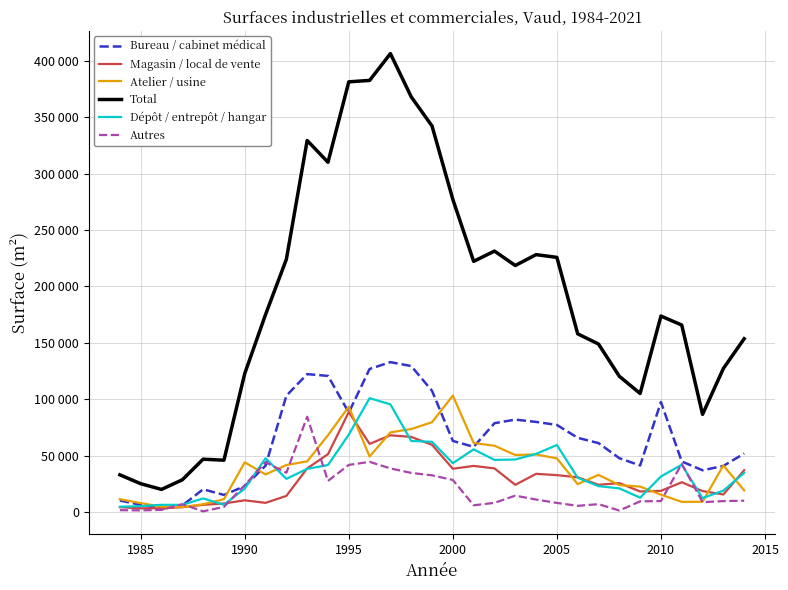

Which series has the largest total across all categories?

Total